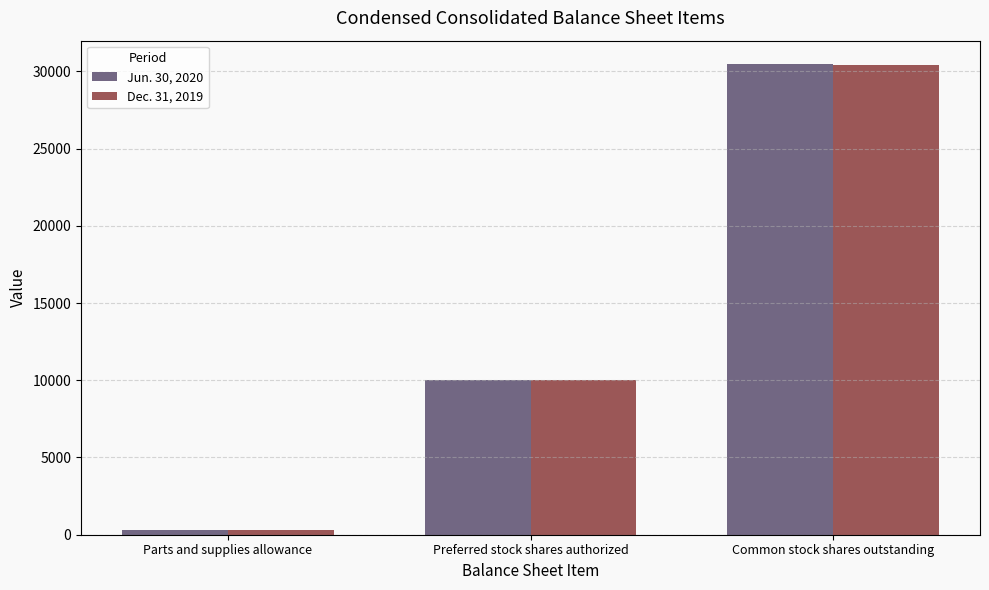

What is the value of the Jun. 30, 2020 bar at the 1st from the left?

274